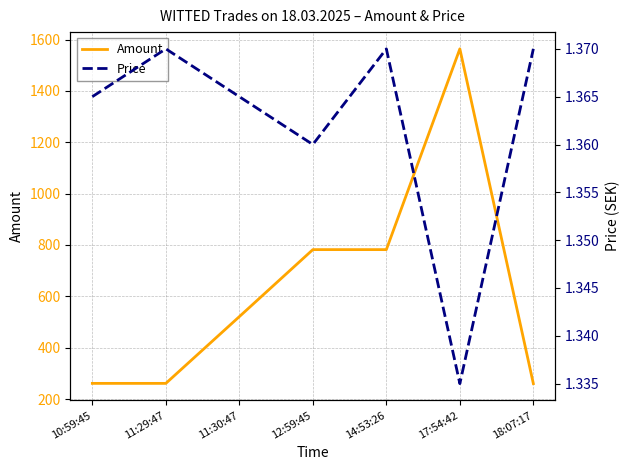

True or false: Price and Amount cross at least once.

False